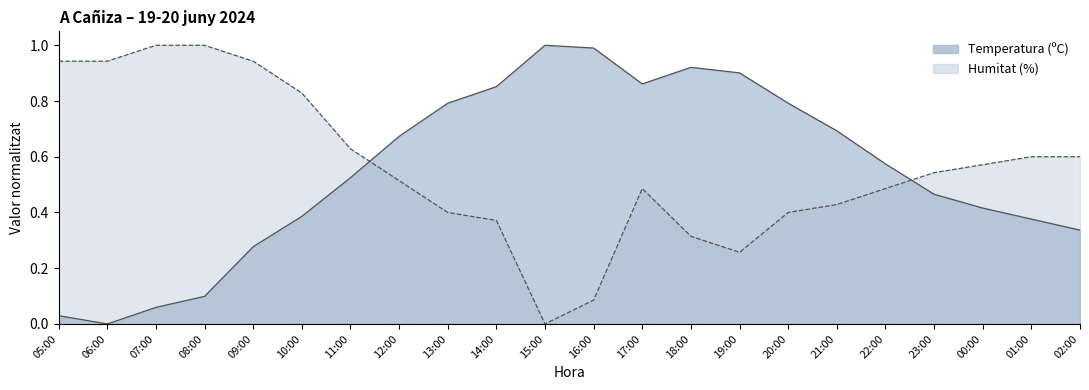

What is the greatest value displayed?

1.0